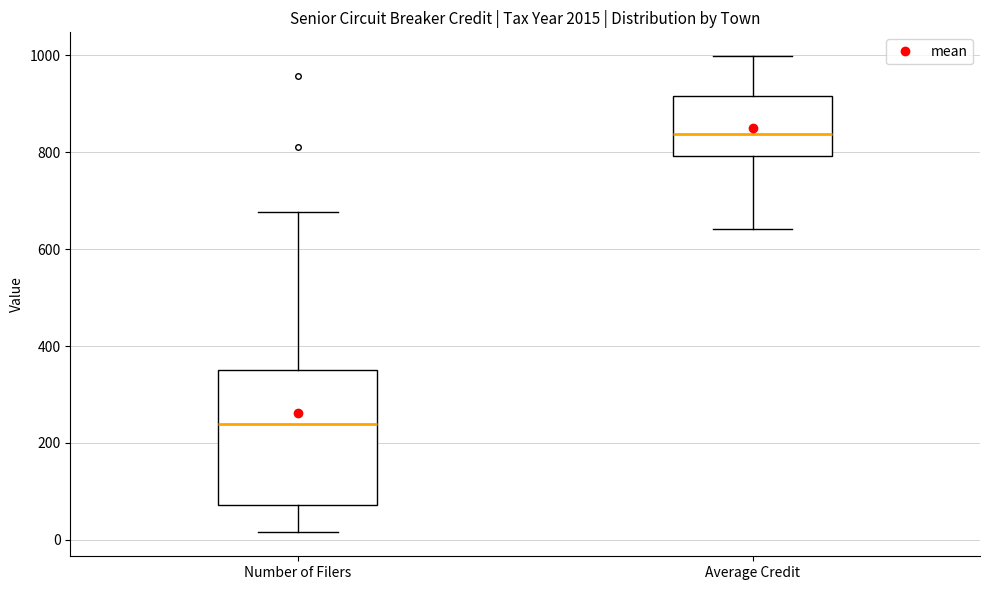

Which box is the tallest, from its lower edge to its upper edge?

Number of Filers